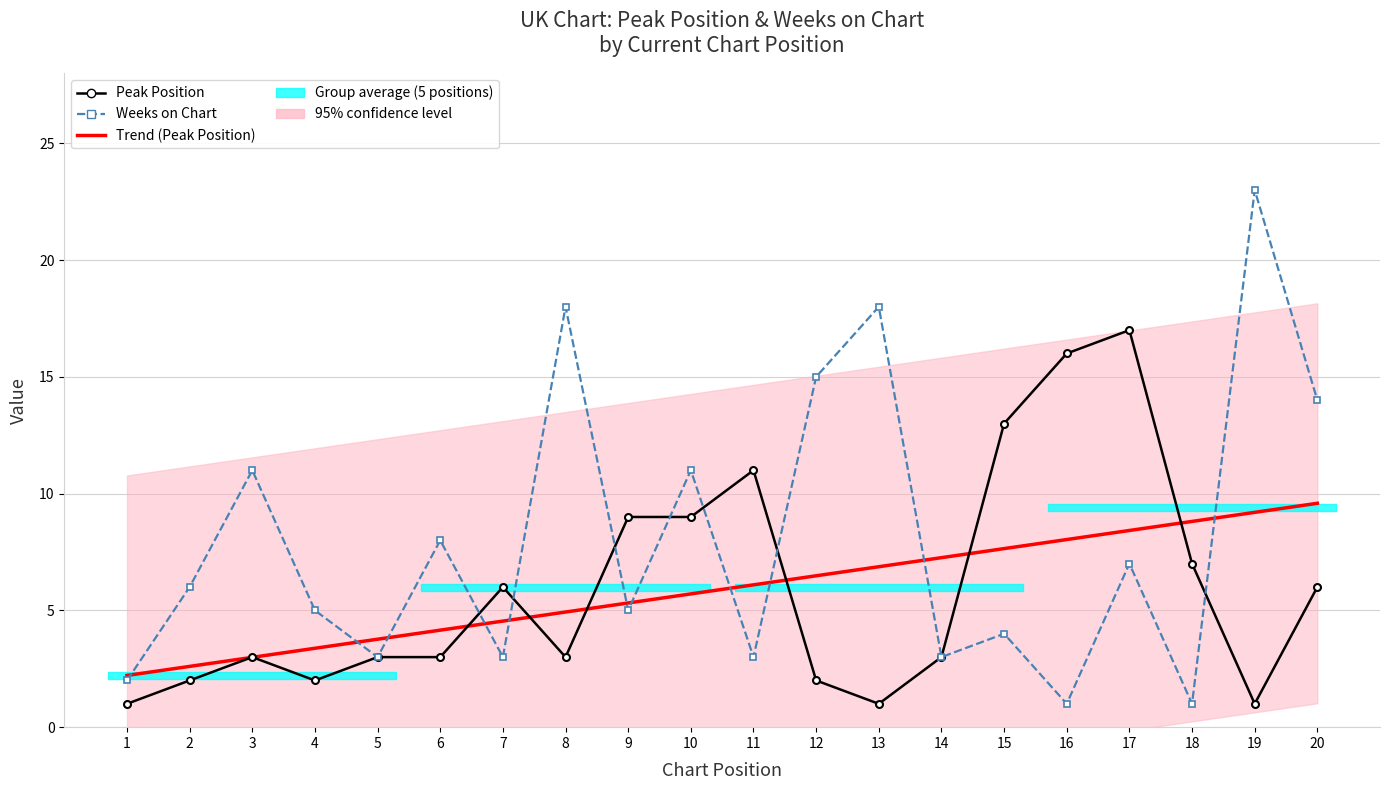

Reading right to left, extract all data points from this chart.

peak_position: 6	1	7	17	16	13	3	1	2	11	9	9	3	6	3	3	2	3	2	1
weeks_on_chart: 14	23	1	7	1	4	3	18	15	3	11	5	18	3	8	3	5	11	6	2